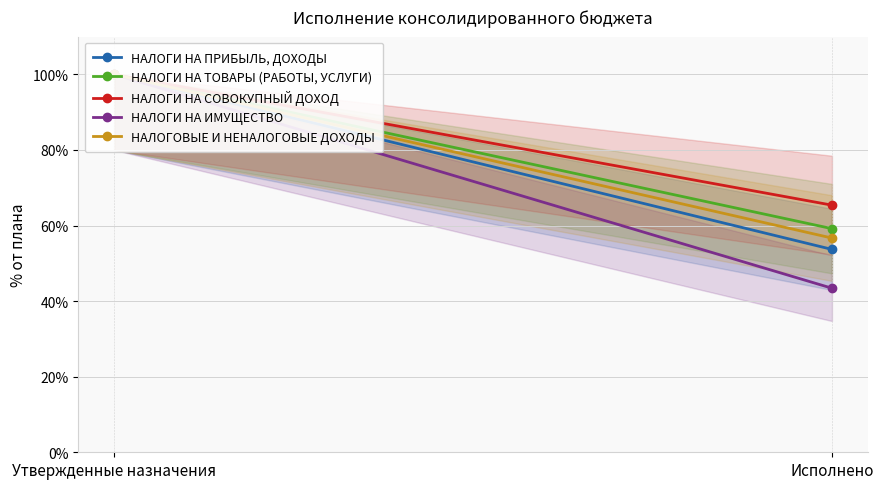

Reading left to right, list all the values displayed in this chart.

НАЛОГИ НА ПРИБЫЛЬ, ДОХОДЫ: 100.0	53.7
НАЛОГИ НА ТОВАРЫ (РАБОТЫ, УСЛУГИ): 100.0	59.2
НАЛОГИ НА СОВОКУПНЫЙ ДОХОД: 100.0	65.4
НАЛОГИ НА ИМУЩЕСТВО: 100.0	43.4
НАЛОГОВЫЕ И НЕНАЛОГОВЫЕ ДОХОДЫ: 100.0	56.7